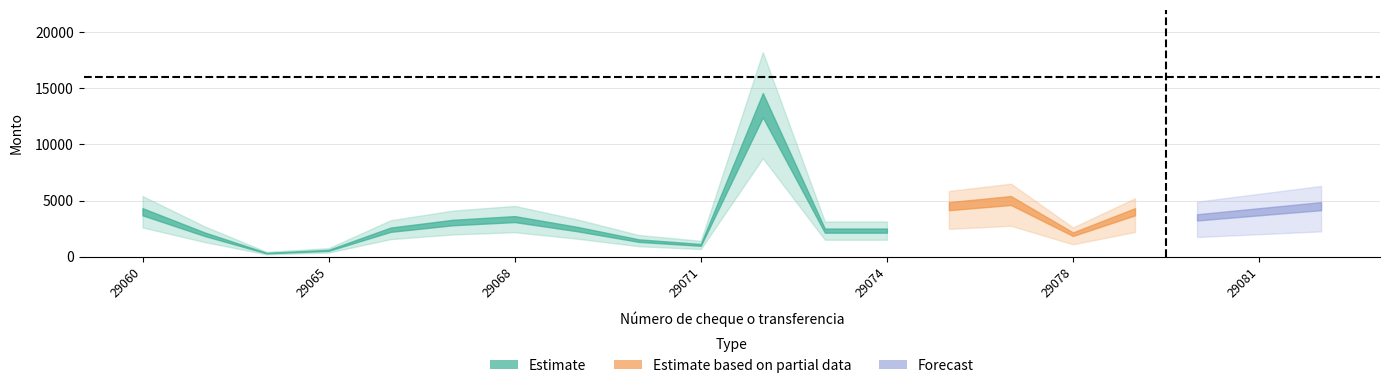

Does the chart display data point markers on the line(s)?

No